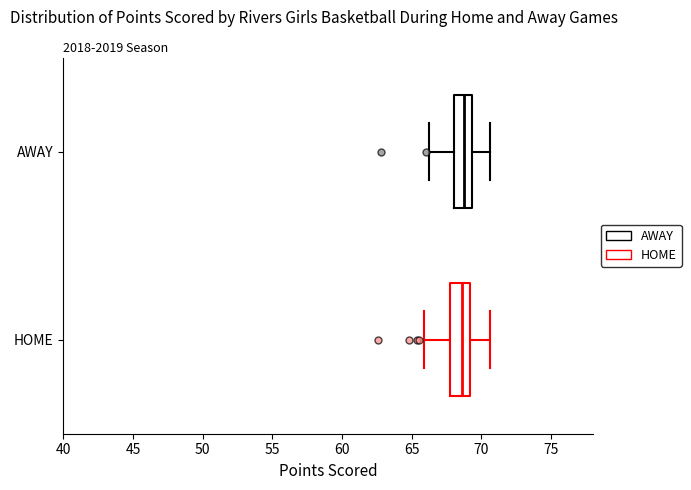

Reading bottom to top, read every box against the x-axis: the position of its median line, the range the box covers, and the ends of its whiskers. The values are not printed on the chart, so give them approximately, as read against the axis.

HOME: median 68.5, box 68.0 to 69.0, whiskers 66.0 to 70.5
AWAY: median 69.0, box 68.0 to 69.5, whiskers 66.5 to 70.5